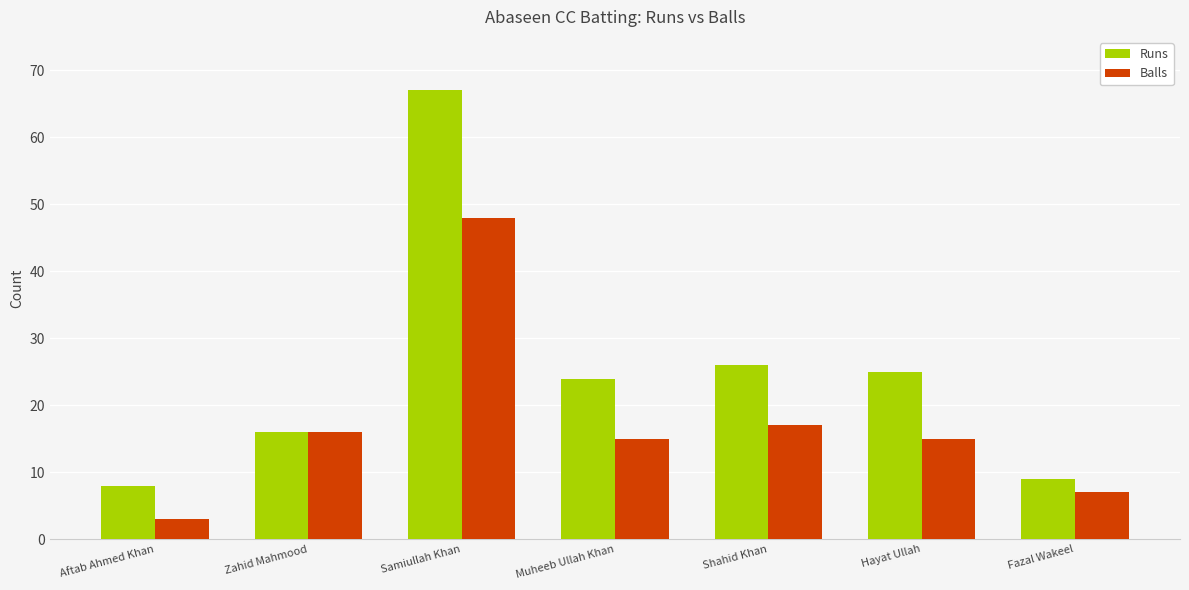

Rank the series by their maximum value, from lowest to highest.

Balls, Runs